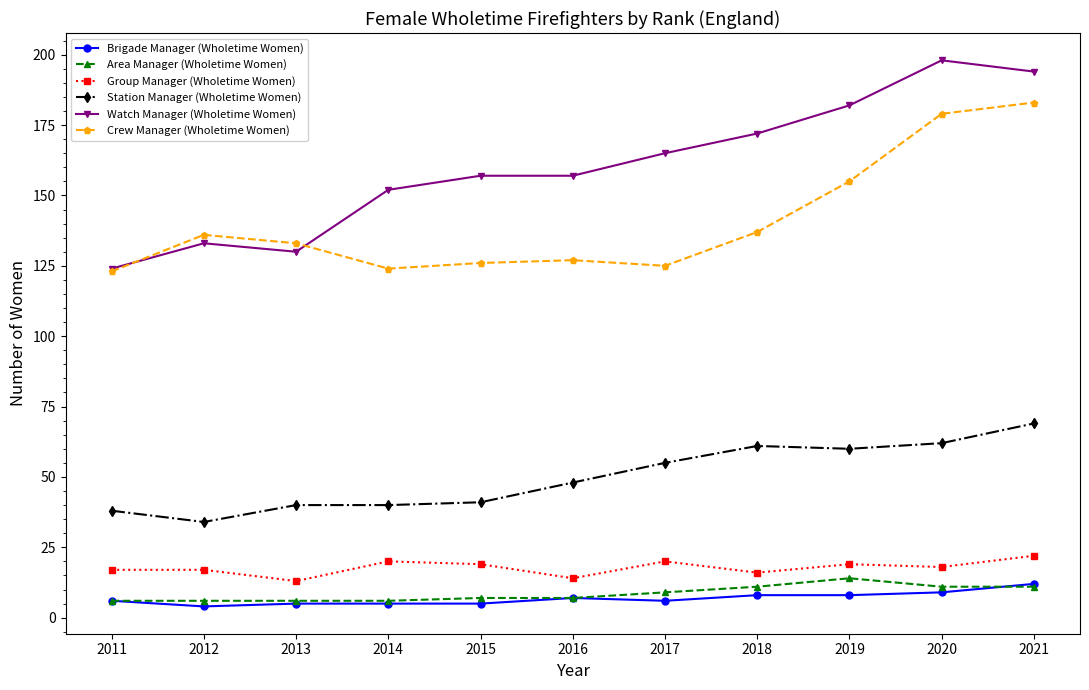

What is the minimum value for Brigade Manager (Wholetime Women)?

4